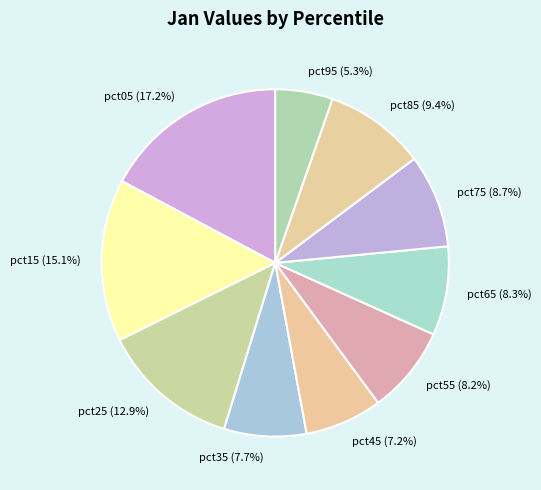

Which category has the biggest portion of the pie?

pct05